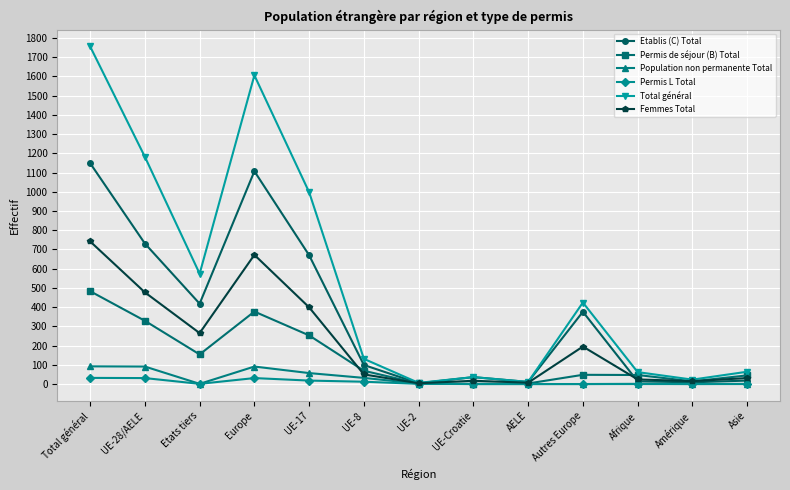

Which series has the largest range (max minus min)?

Total général